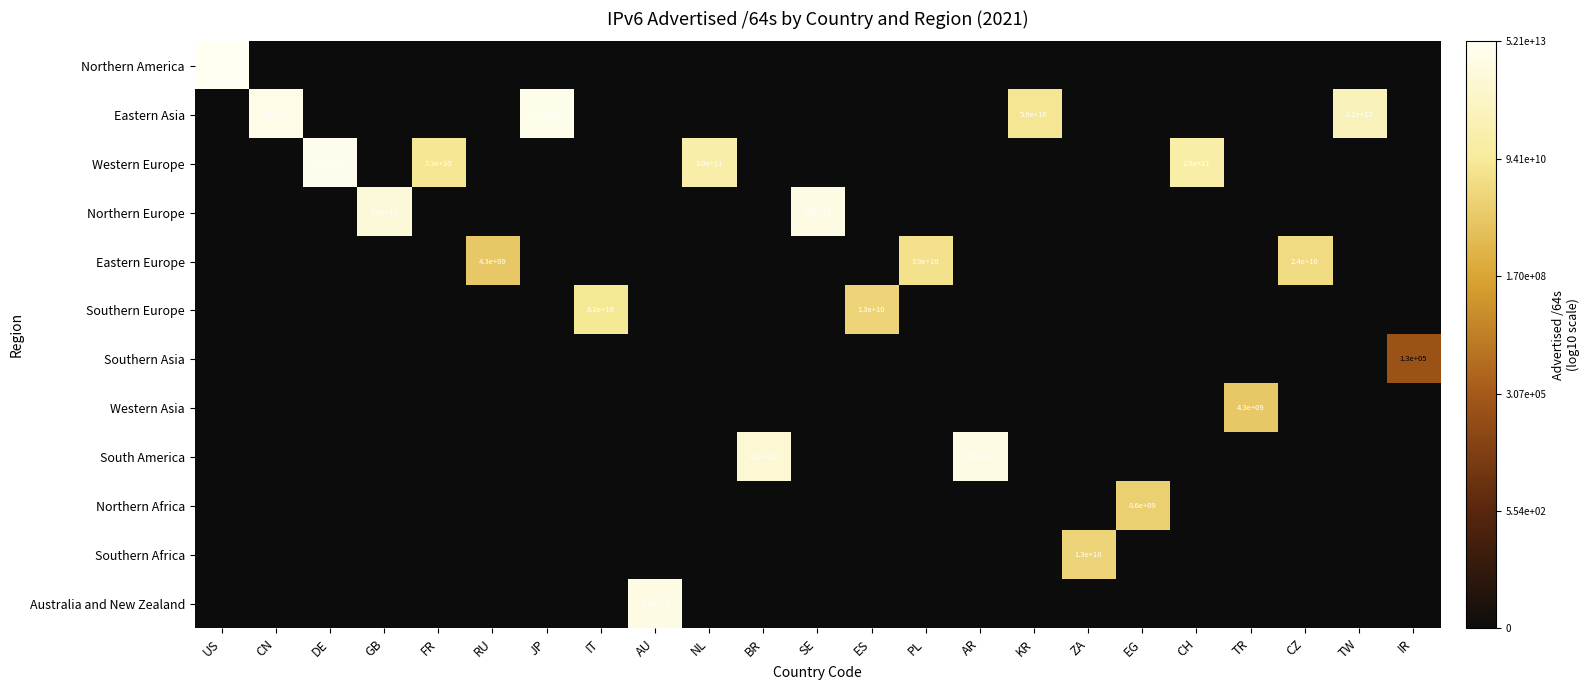

Count the number of categories in the chart.

23